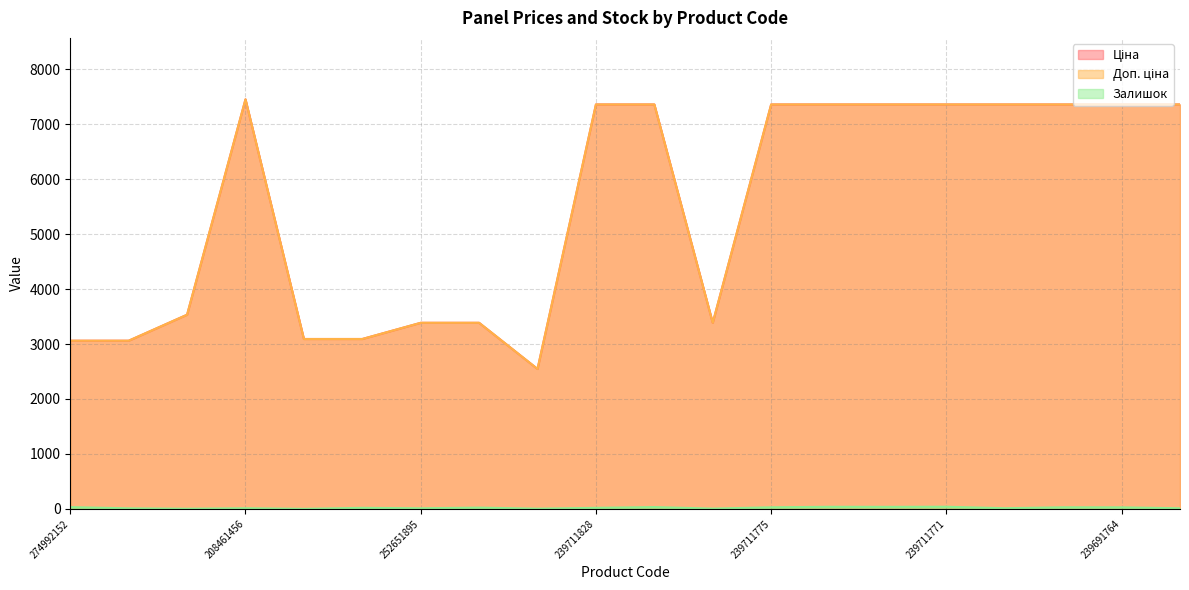

How many lines are shown in the chart?

3